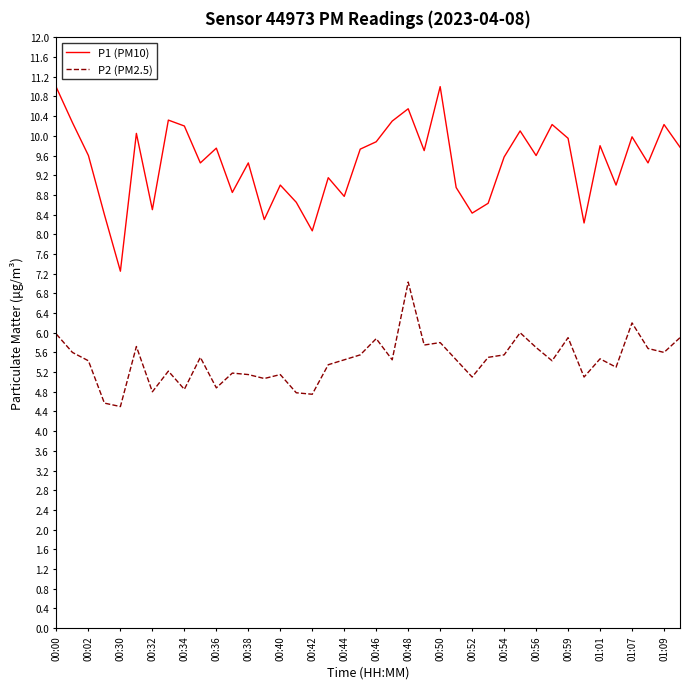

What is the difference between the second highest and minimum values in the P2 (PM2.5) series?

1.7